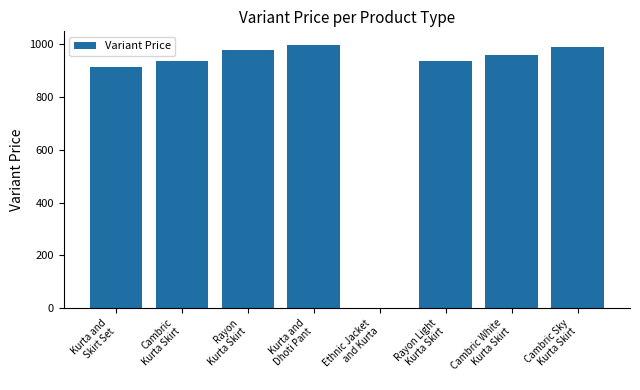

Are the bars horizontal?

No